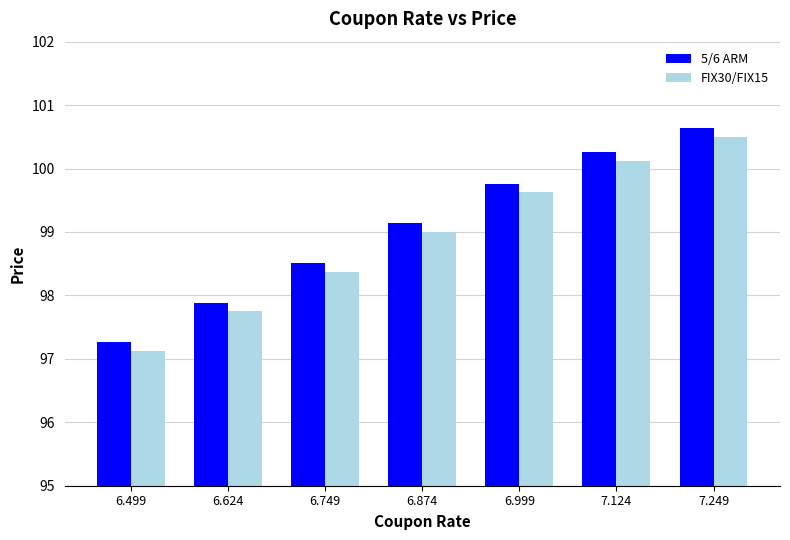

Which category has the highest value in the FIX30/FIX15 series?

7.249